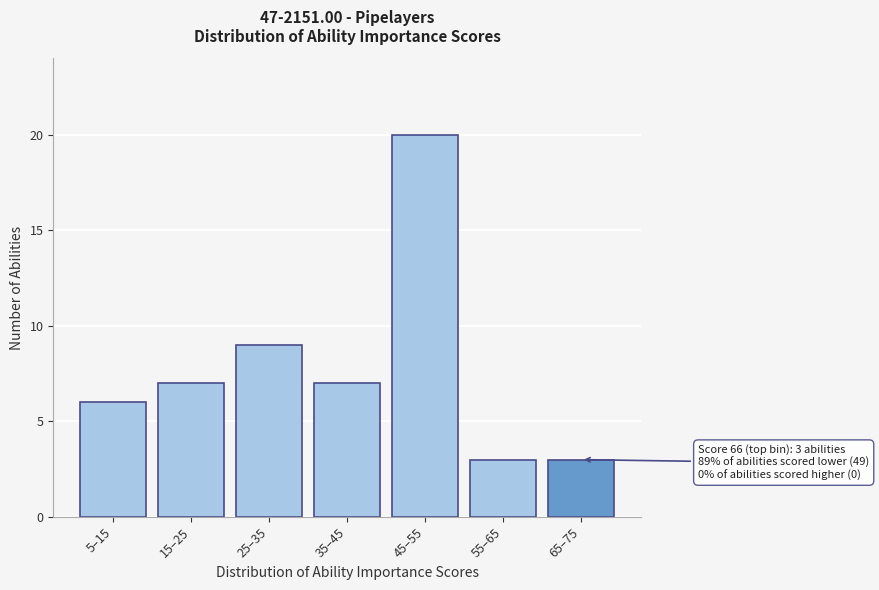

Reading left to right, what are all the values shown in this chart?

5–15=6	15–25=7	25–35=9	35–45=7	45–55=20	55–65=3	65–75=3